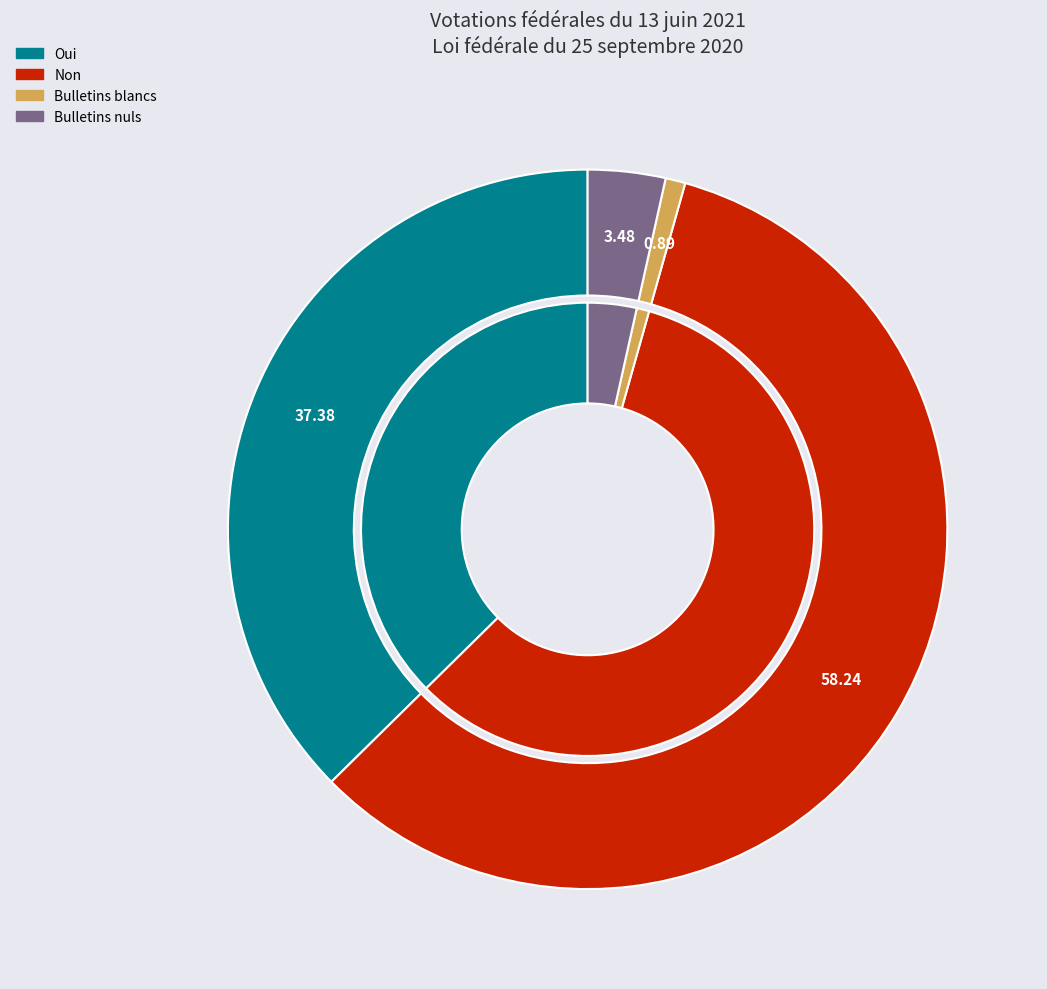

How many segments does this pie chart have?

4